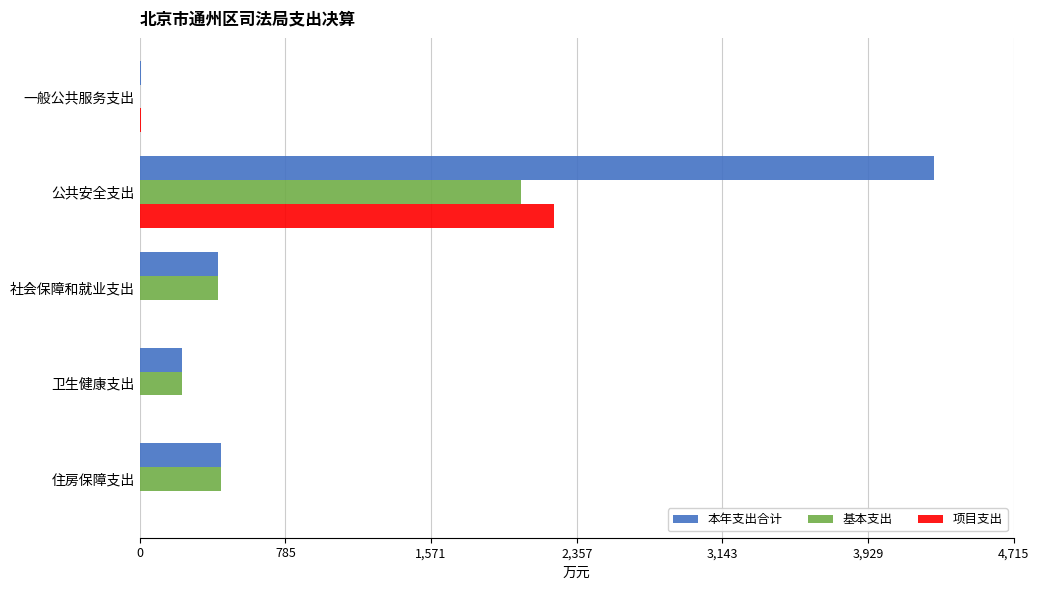

Which series changed the most between 公共安全支出 and 住房保障支出?

本年支出合计